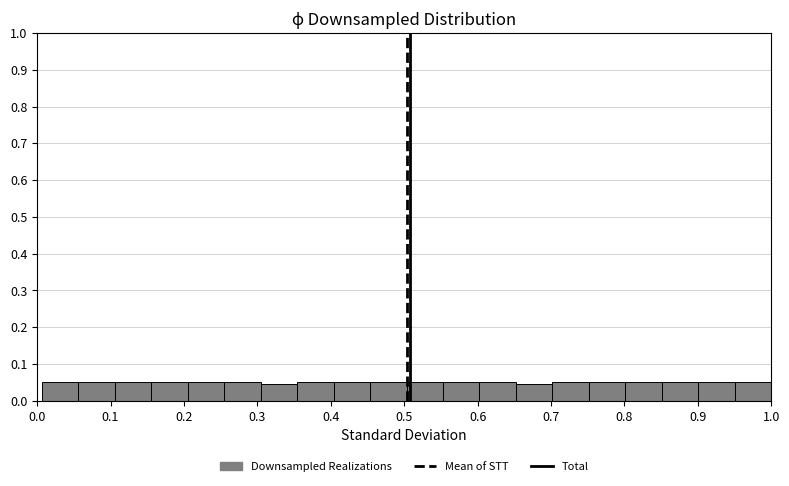

Reading left to right, transcribe this chart: for each bar, give the range it covers on the x-axis and its height. Neither the bar edges nor the heights are printed on the chart, so give them approximately, as read against the axes.

0.01 to 0.06: 0.05
0.06 to 0.11: 0.05
0.11 to 0.16: 0.05
0.16 to 0.21: 0.05
0.21 to 0.25: 0.05
0.25 to 0.30: 0.05
0.30 to 0.35: 0.04
0.35 to 0.40: 0.05
0.40 to 0.45: 0.05
0.45 to 0.50: 0.05
0.50 to 0.55: 0.05
0.55 to 0.60: 0.05
0.60 to 0.65: 0.05
0.65 to 0.70: 0.04
0.70 to 0.75: 0.05
0.75 to 0.80: 0.05
0.80 to 0.85: 0.05
0.85 to 0.90: 0.05
0.90 to 0.95: 0.05
0.95 to 1.00: 0.05